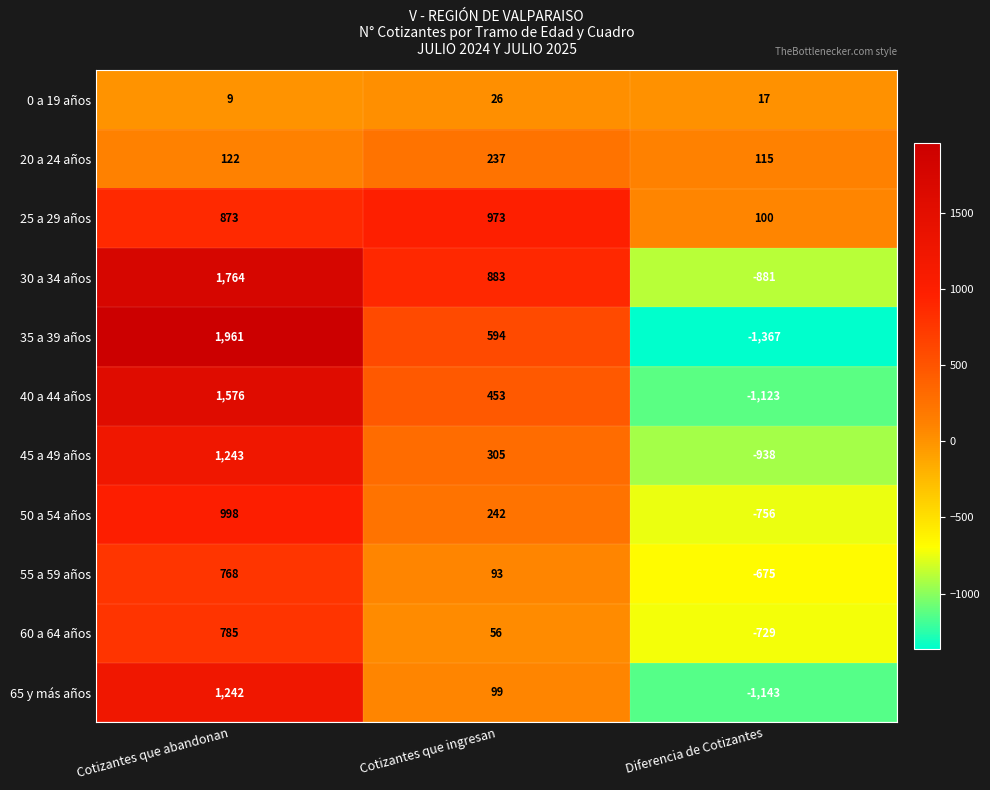

Which series changed the most between Cotizantes que abandonan and Cotizantes que ingresan?

35 a 39 años